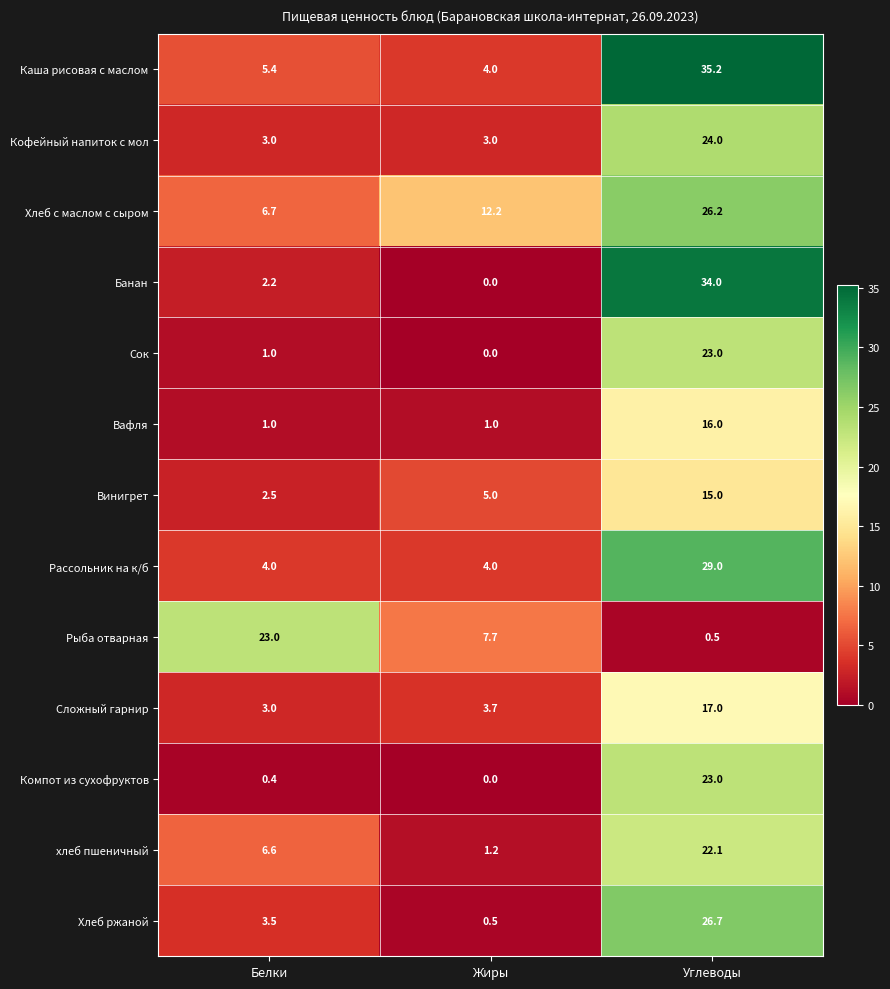

List the labels in order of Банан value, largest first.

Углеводы, Белки, Жиры